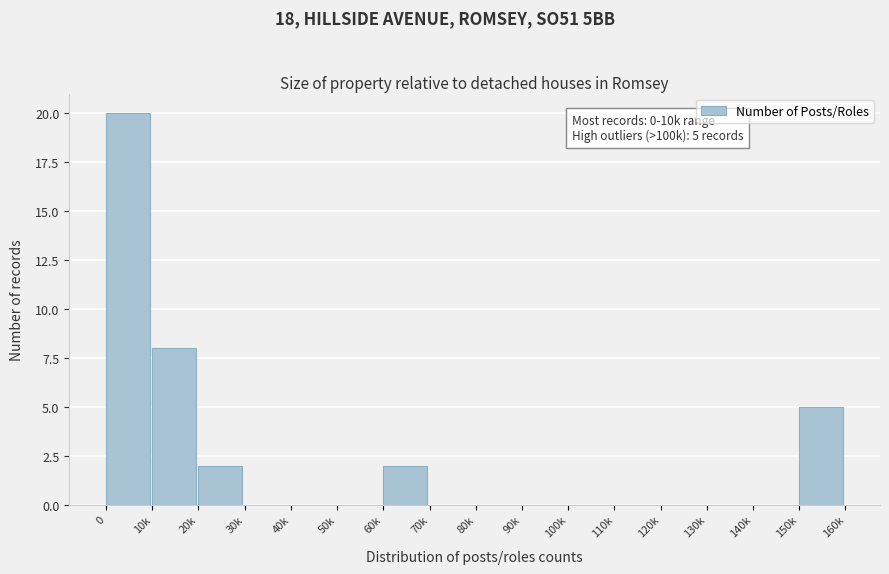

Reading right to left, list all the values displayed in this chart.

150k=5	140k=0	130k=0	120k=0	110k=0	100k=0	90k=0	80k=0	70k=0	60k=2	50k=0	40k=0	30k=0	20k=2	10k=8	0=20